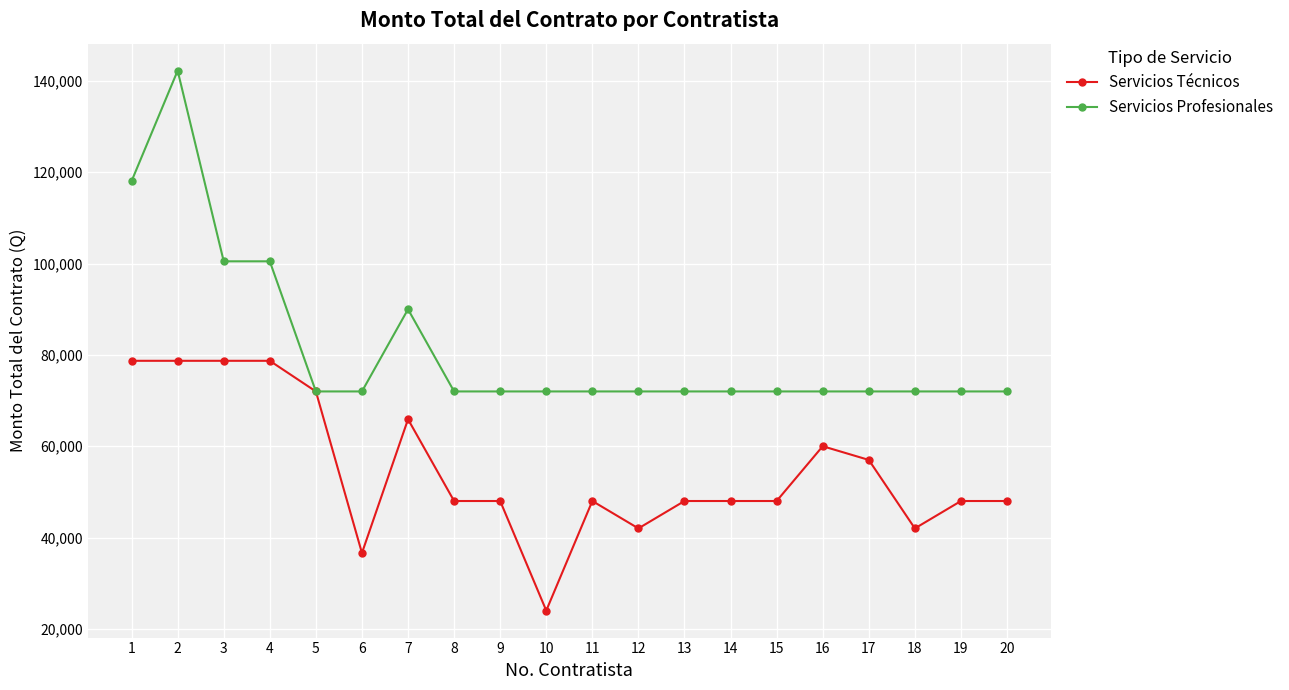

What is the difference between the maximum and second lowest values in the Servicios Profesionales series?

70258.1